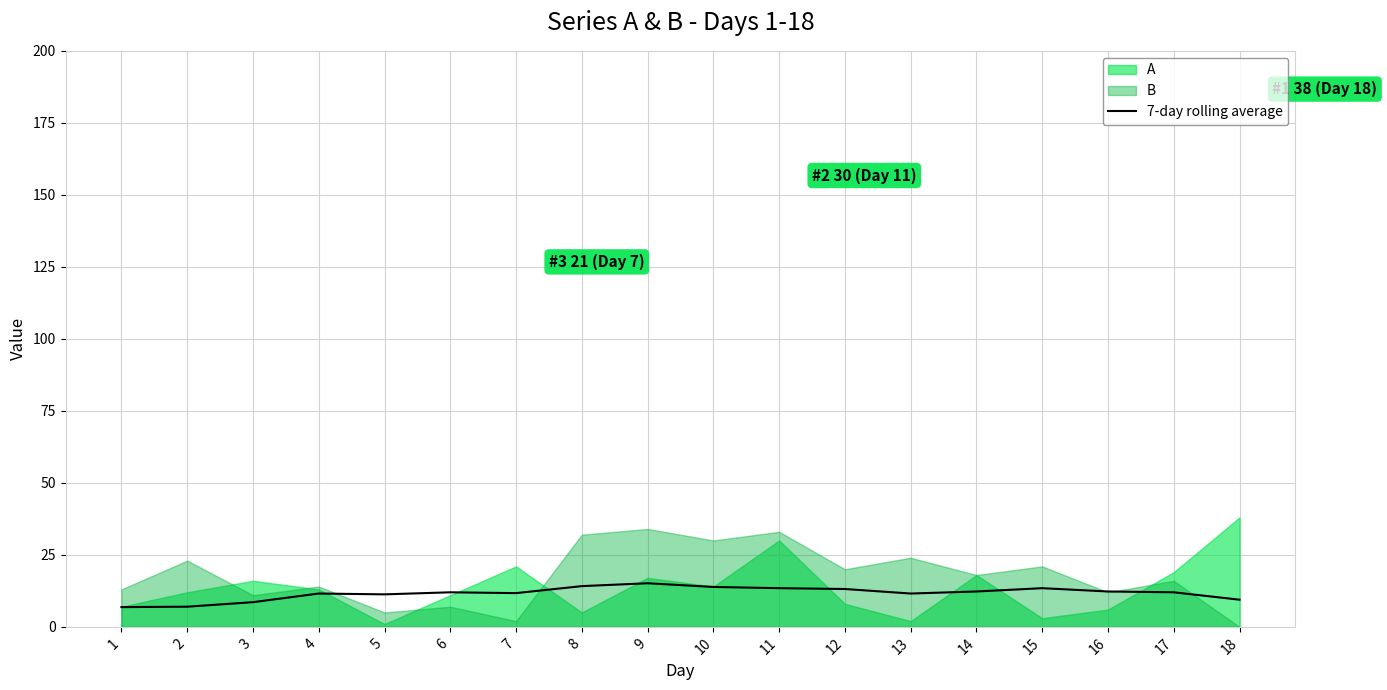

How many data points does each series have?

18